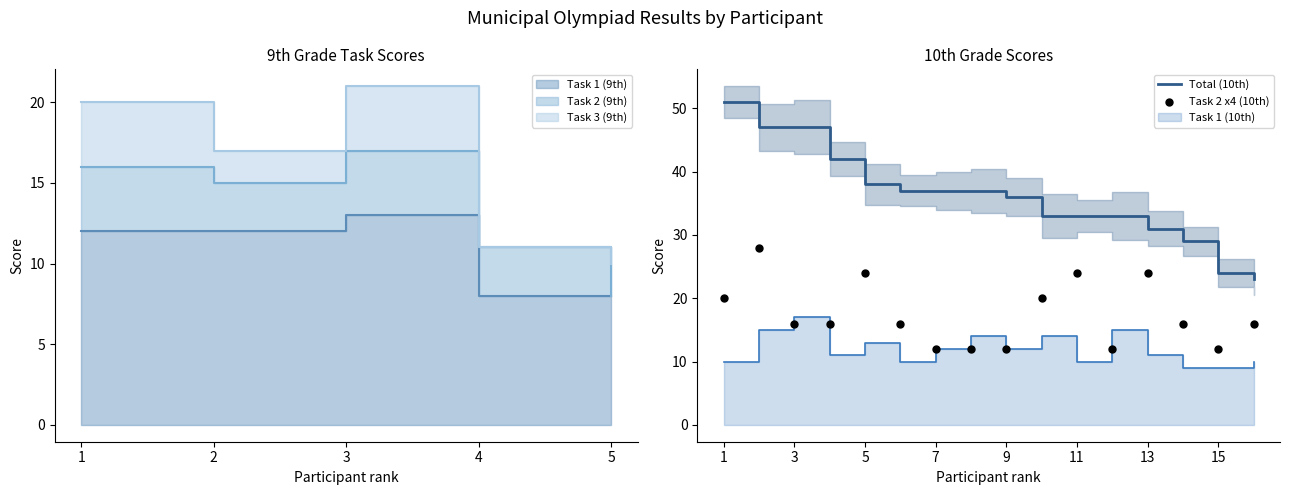

What is the minimum value for Total (10th)?

23